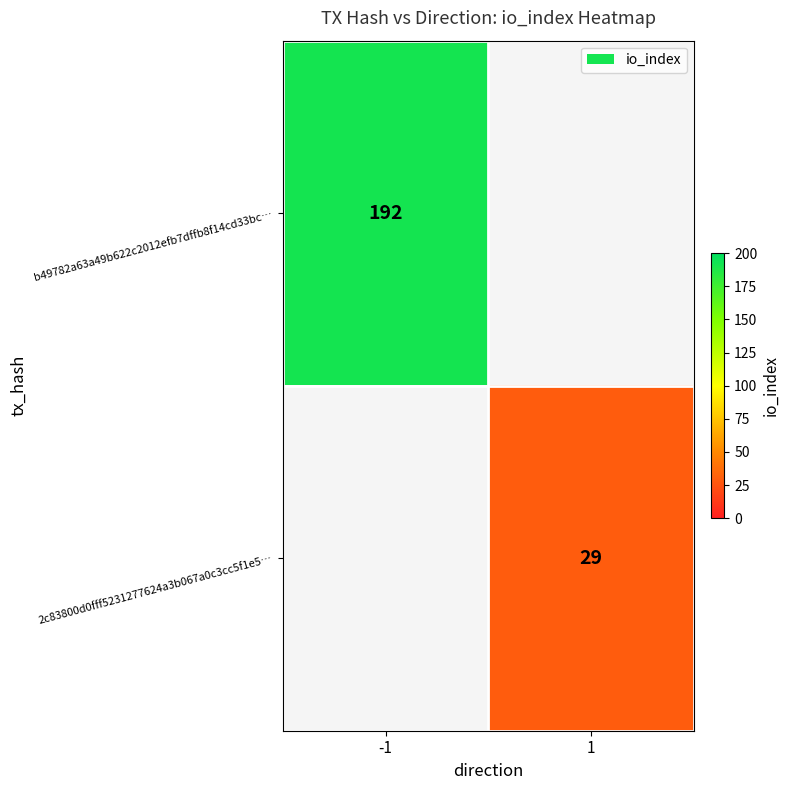

The 2c83800d0fff5231277624a3b067a0c3cc5f1e5… series shows 7 at 1. True or false?

False